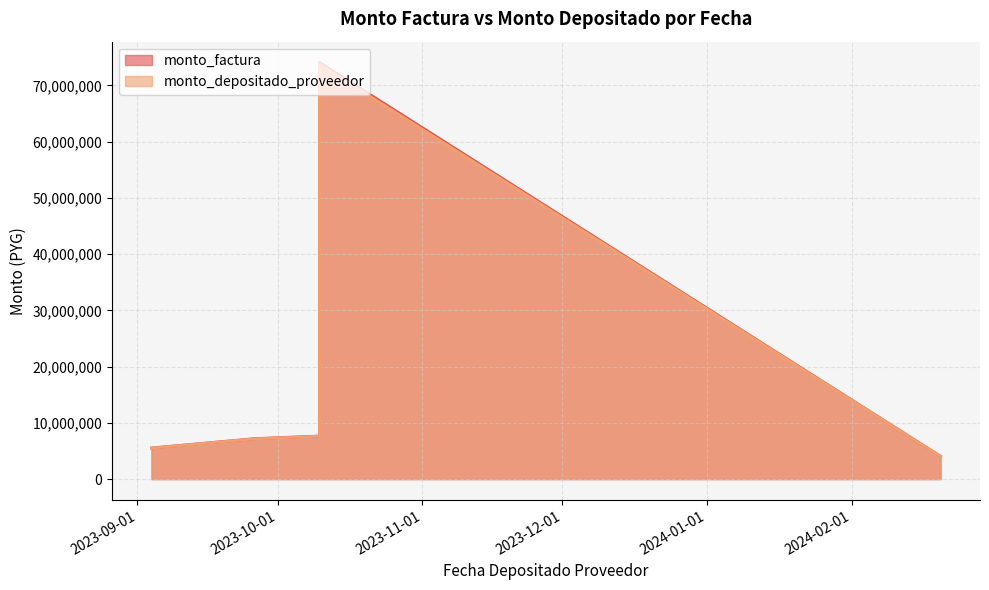

Reading left to right, list all the values displayed in this chart.

monto_factura: 2024-02-20=4064729	2023-10-10=7662912	2023-10-10=74081253	2023-09-26=7186862	2023-09-04=5531814
monto_depositado_proveedor: 2024-02-20=4046252	2023-10-10=7628081	2023-10-10=73744521	2023-09-26=7154194	2023-09-04=5506670